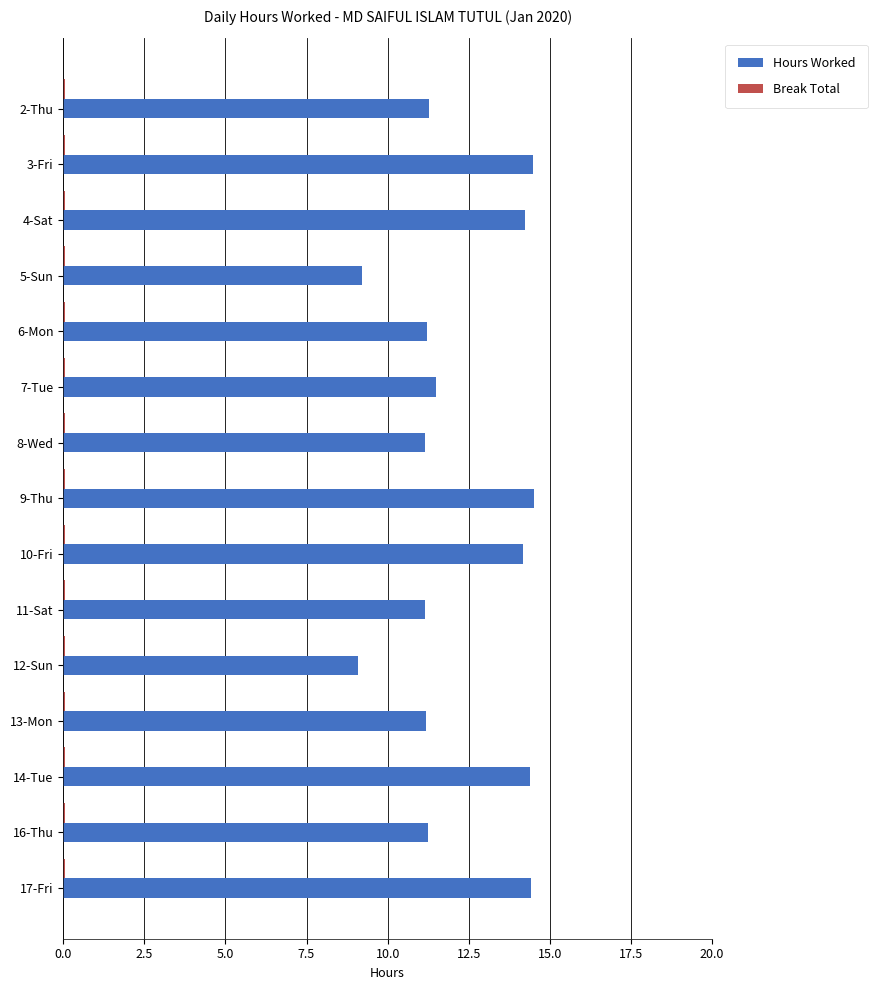

Between 6-Mon and 10-Fri, which series saw the biggest shift?

Hours Worked